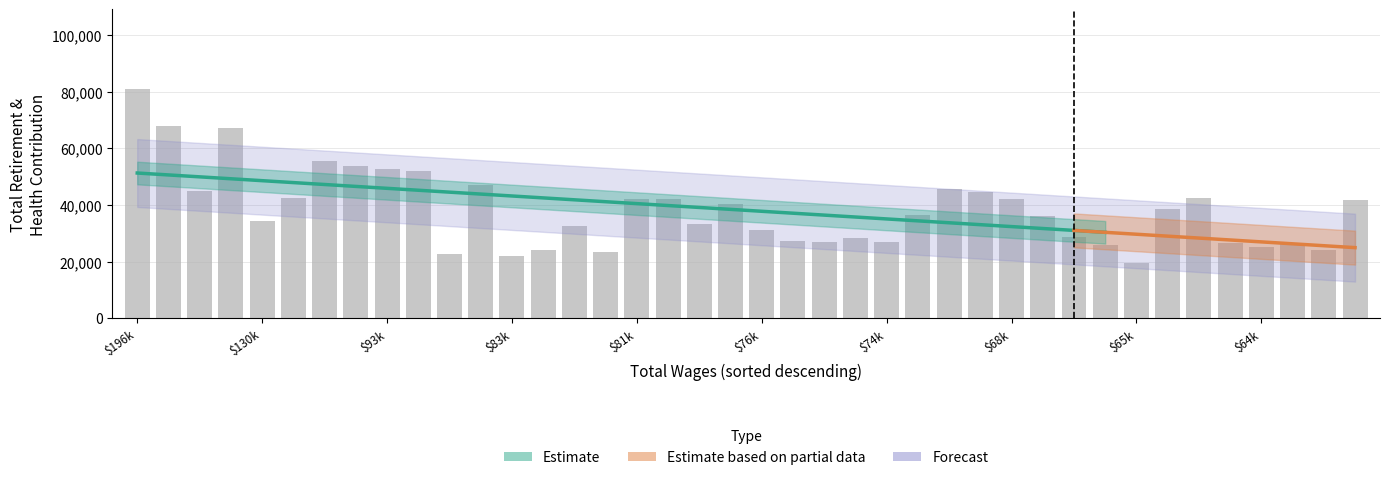

What is the average value?

38098